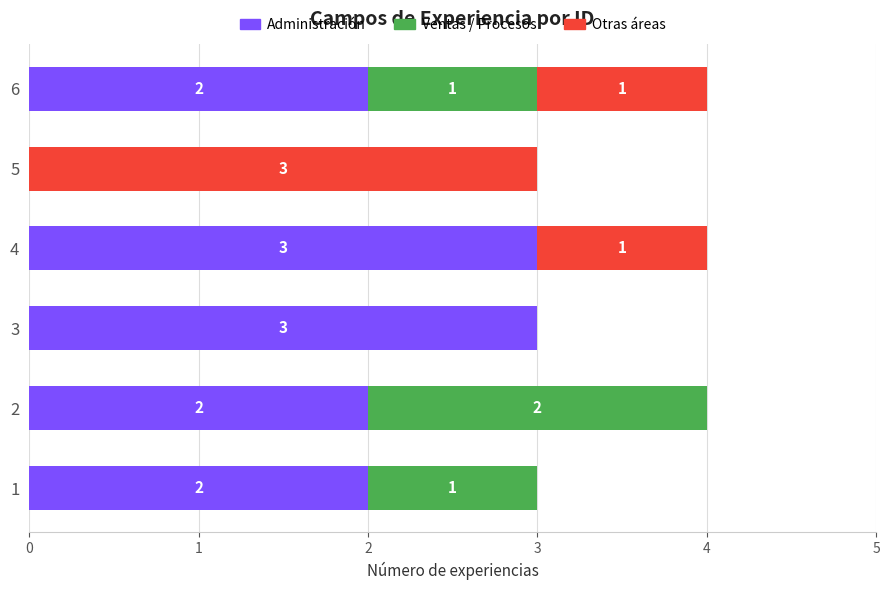

What is the total value across all series at 2?

4